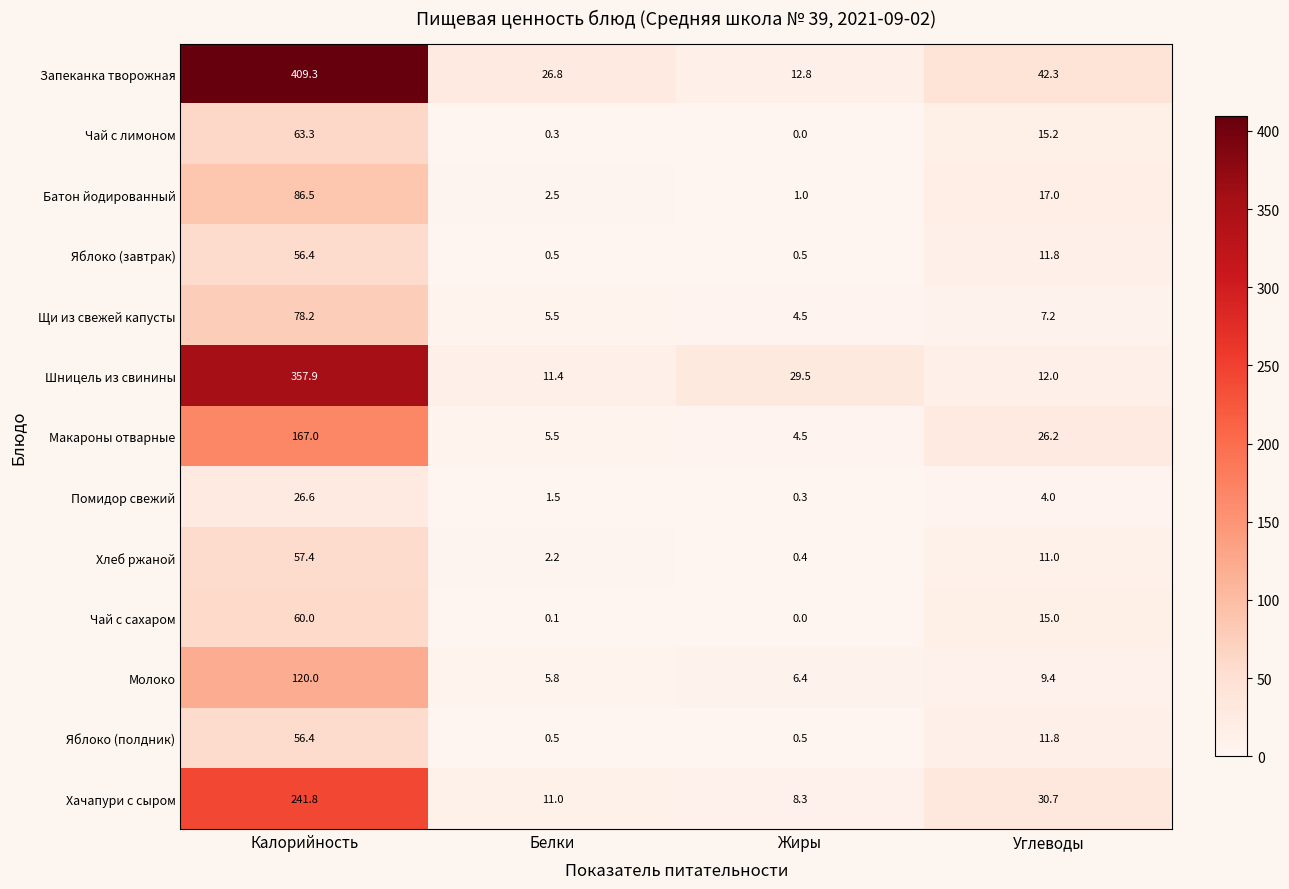

Which series has the largest total across all categories?

Запеканка творожная